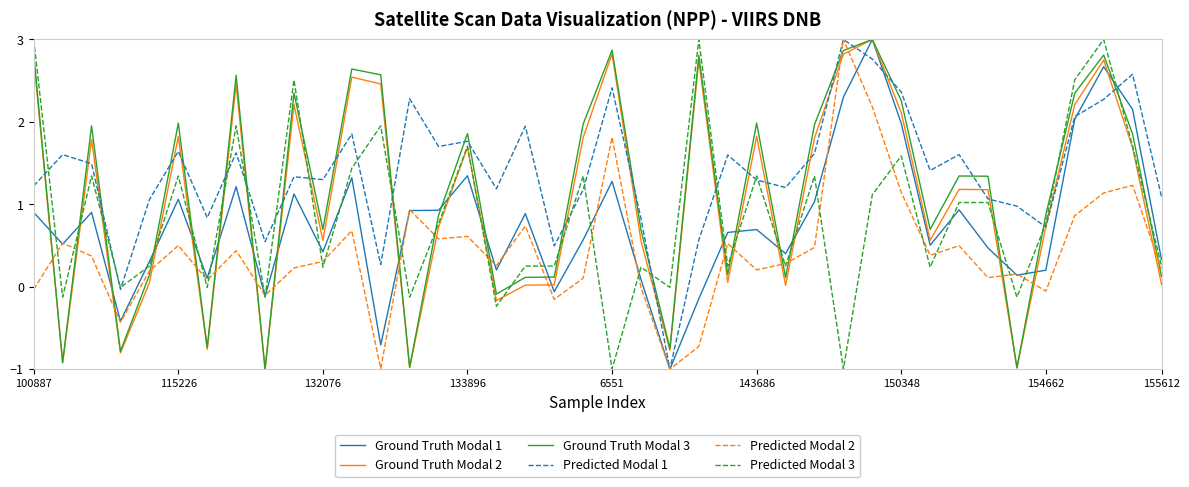

What is the lowest value of the Predicted Modal 3 series?

-1.0